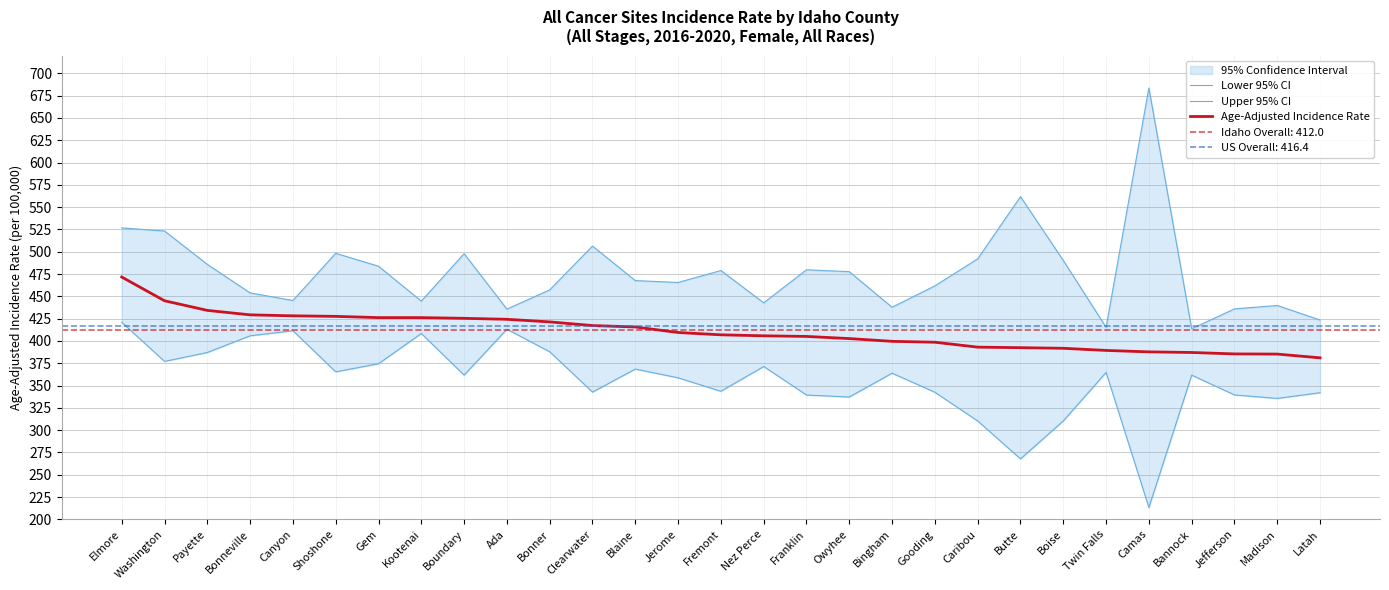

What is the approximate value of Age-Adjusted Incidence Rate at Bingham?

399.6